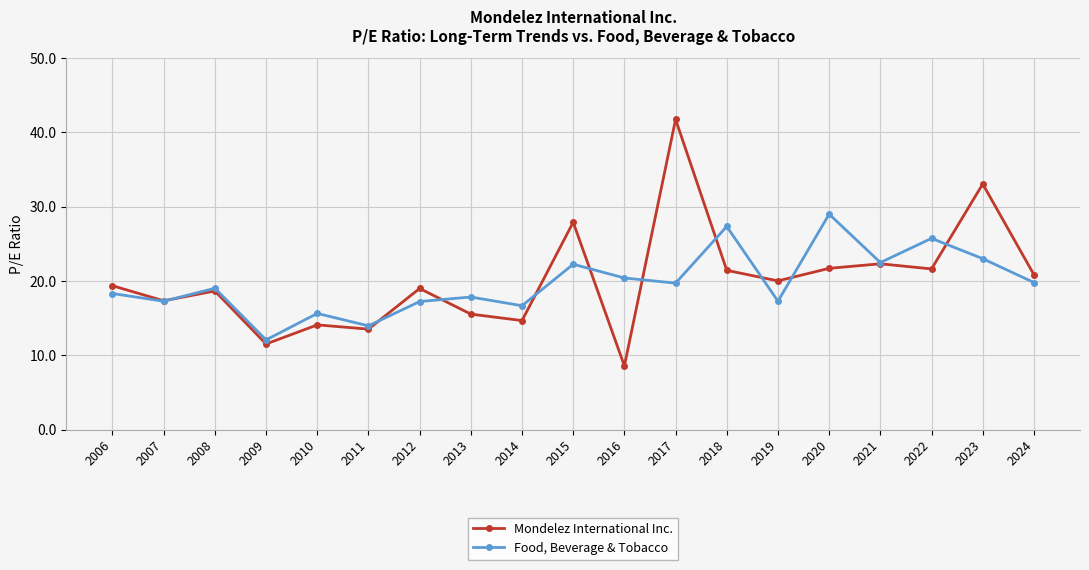

At which label does Food, Beverage & Tobacco reach its minimum?

2009